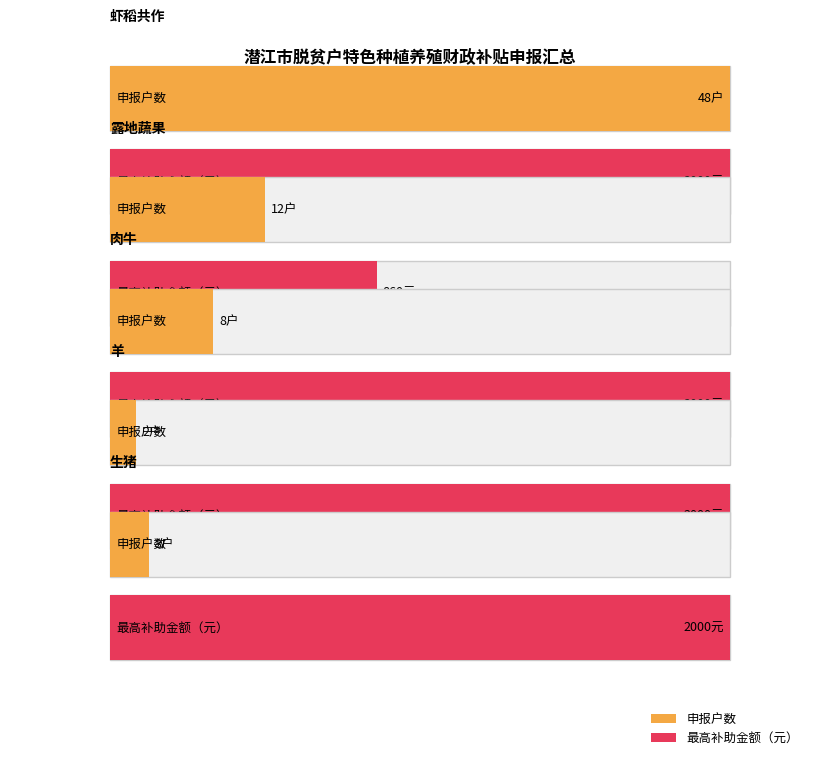

What is the sum of all 羊 values?

2002